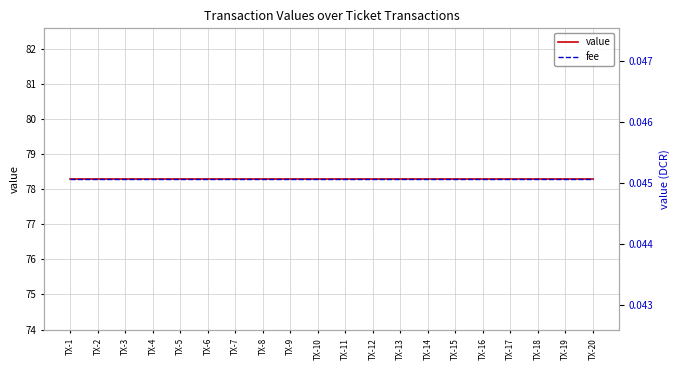

Which series has the widest spread of values?

value